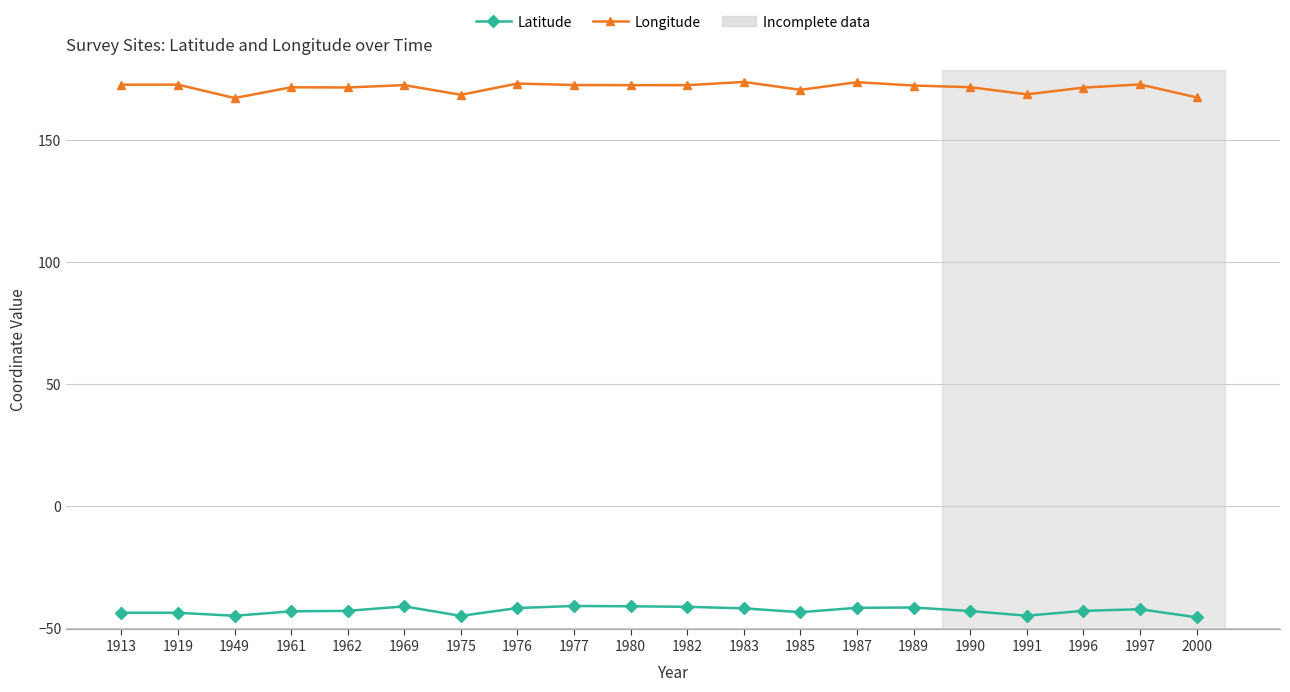

Does the chart have visible grid lines?

Yes